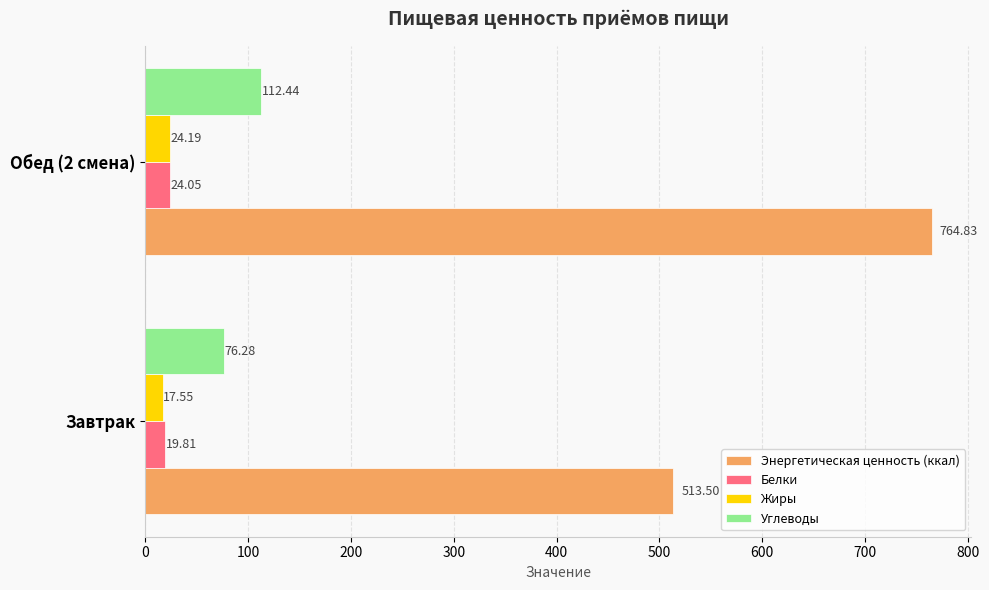

What is the maximum value shown in the chart?

764.8